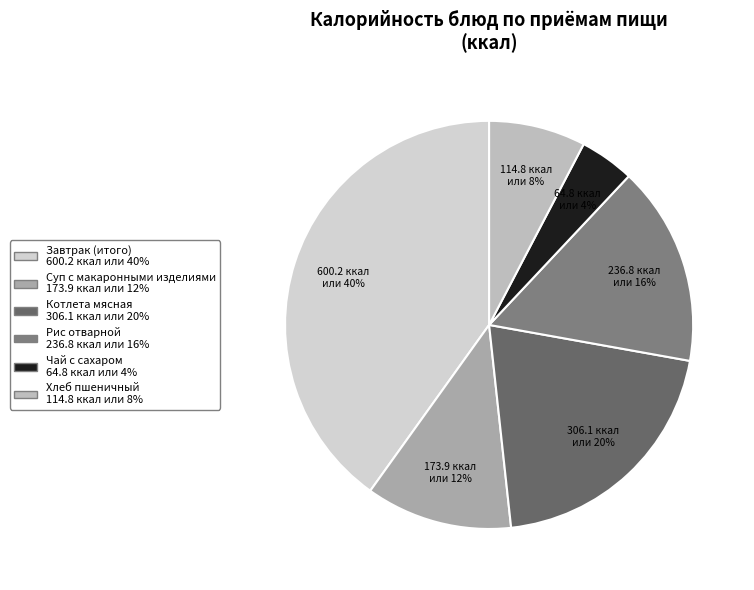

Is the sum of Котлета мясная and Рис отварной greater than half?

No